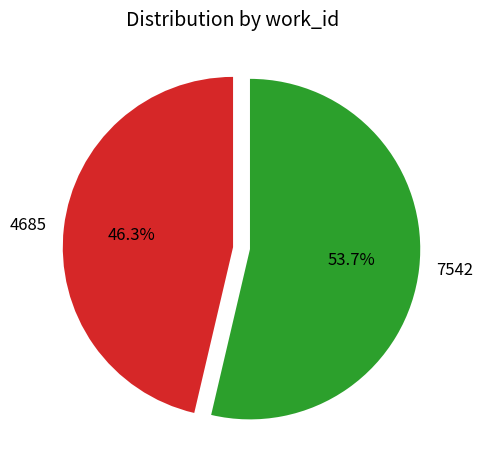

Approximately how many times larger is the value at 7542 compared to 4685?

1.2